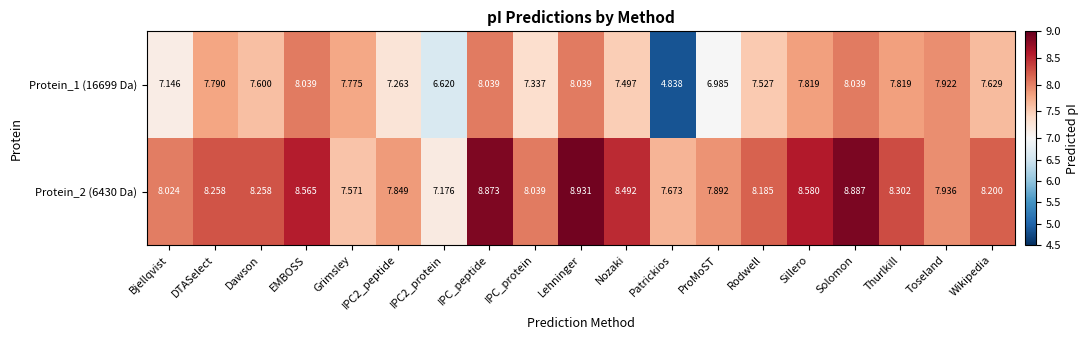

Is the value of Protein_1 (16699 Da) at Solomon greater than the value of Protein_2 (6430 Da) at Grimsley?

Yes